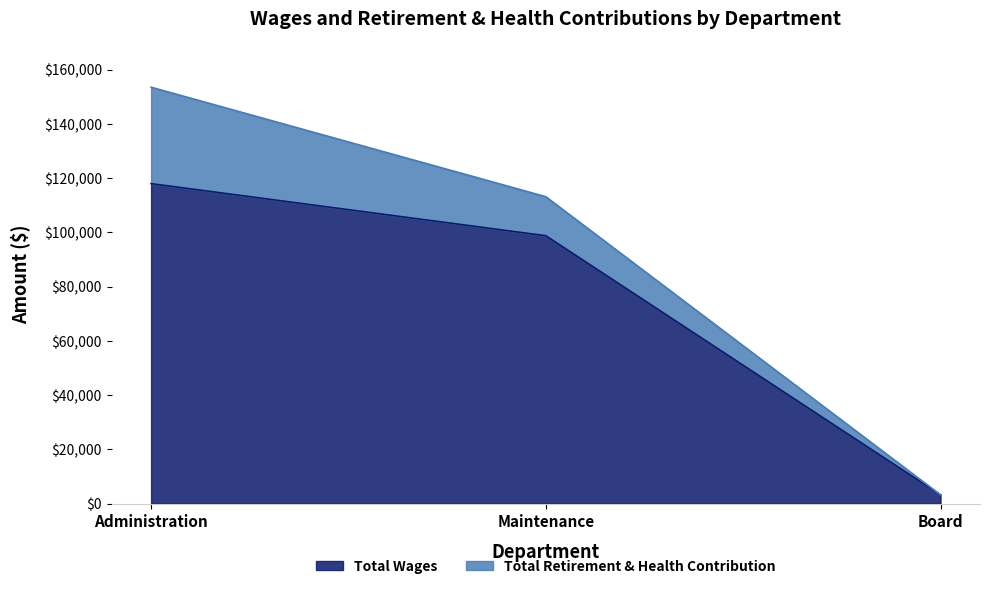

At which category does the chart reach its peak across all series?

Administration